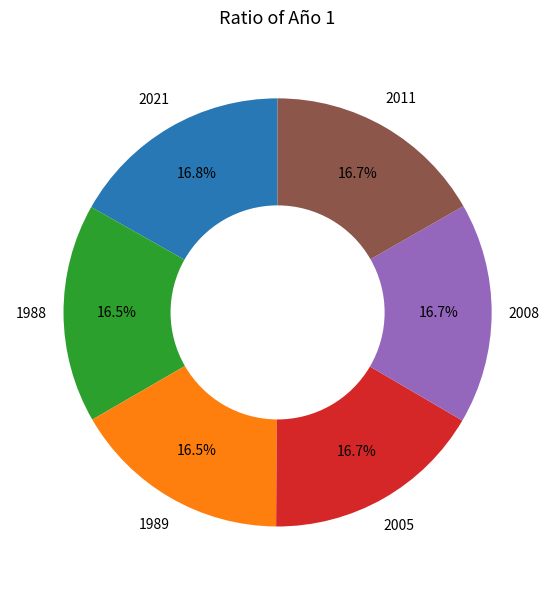

Does any single category account for the majority?

No